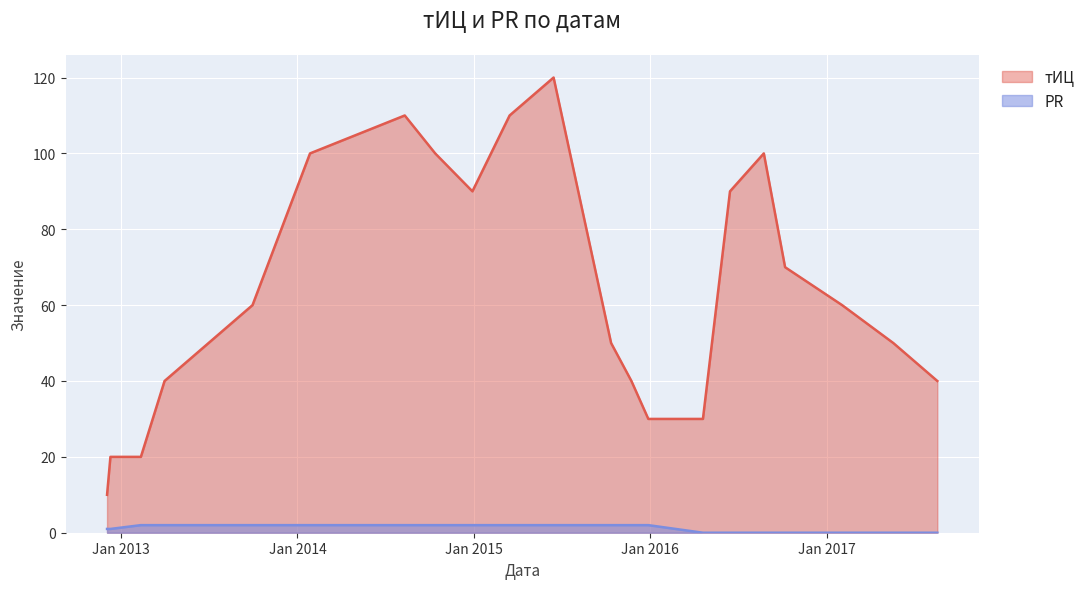

Does the chart display data point markers on the line(s)?

No